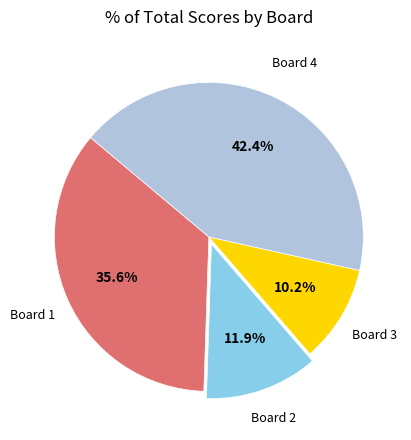

Is there any slice that represents more than half of the pie?

No